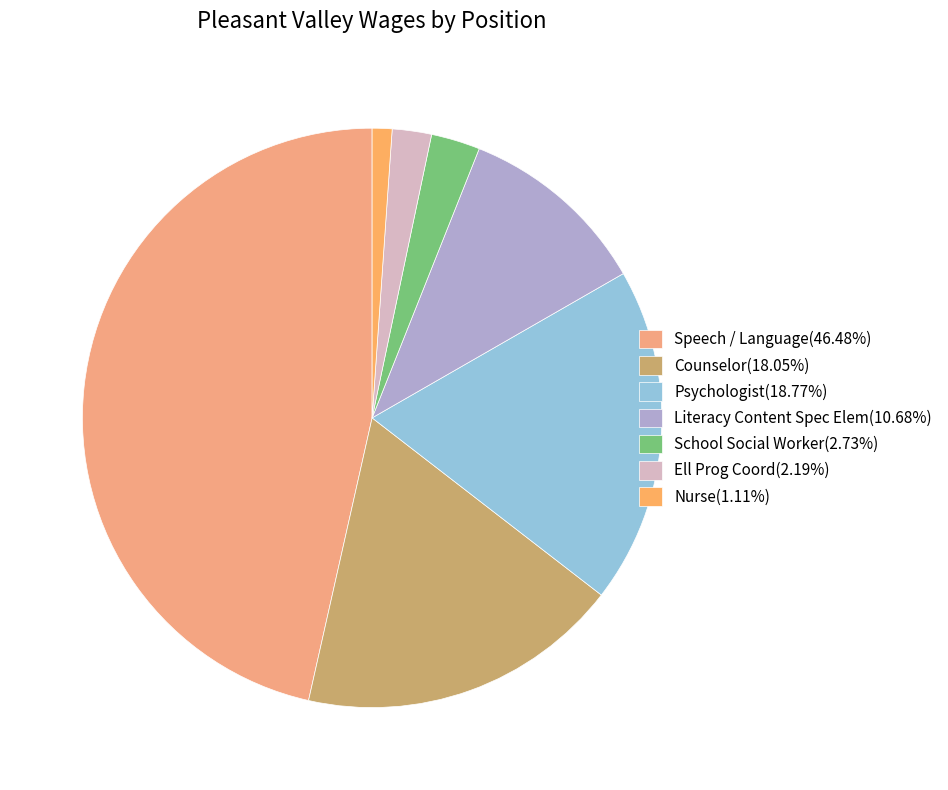

Rank the categories by value from highest to lowest.

Speech / Language, Psychologist, Counselor, Literacy Content Spec Elem, School Social Worker, Ell Prog Coord, Nurse